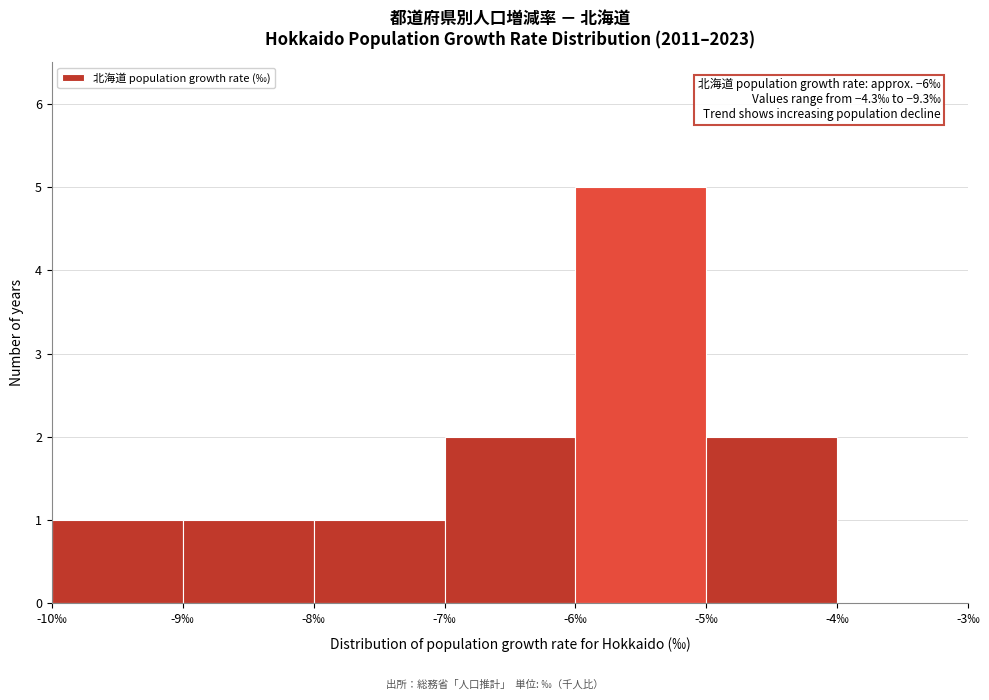

Over which range of the x-axis is the bar tallest?

-6 to -5